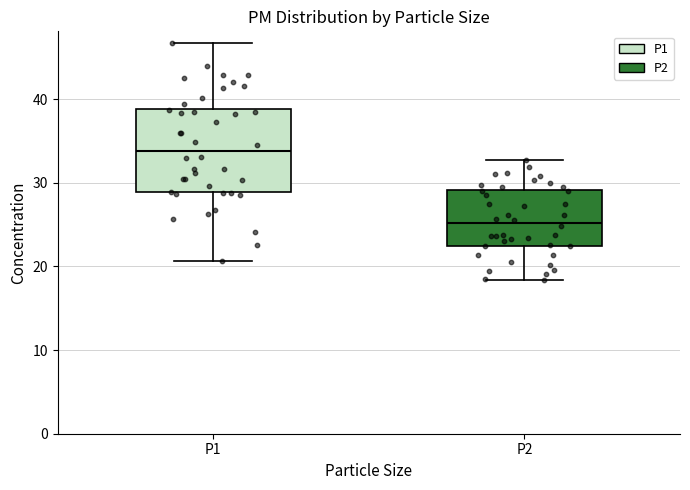

Where does the median line of the box for P2 sit on the y-axis? The values are not printed on the chart, so give them approximately, as read against the axis.

25